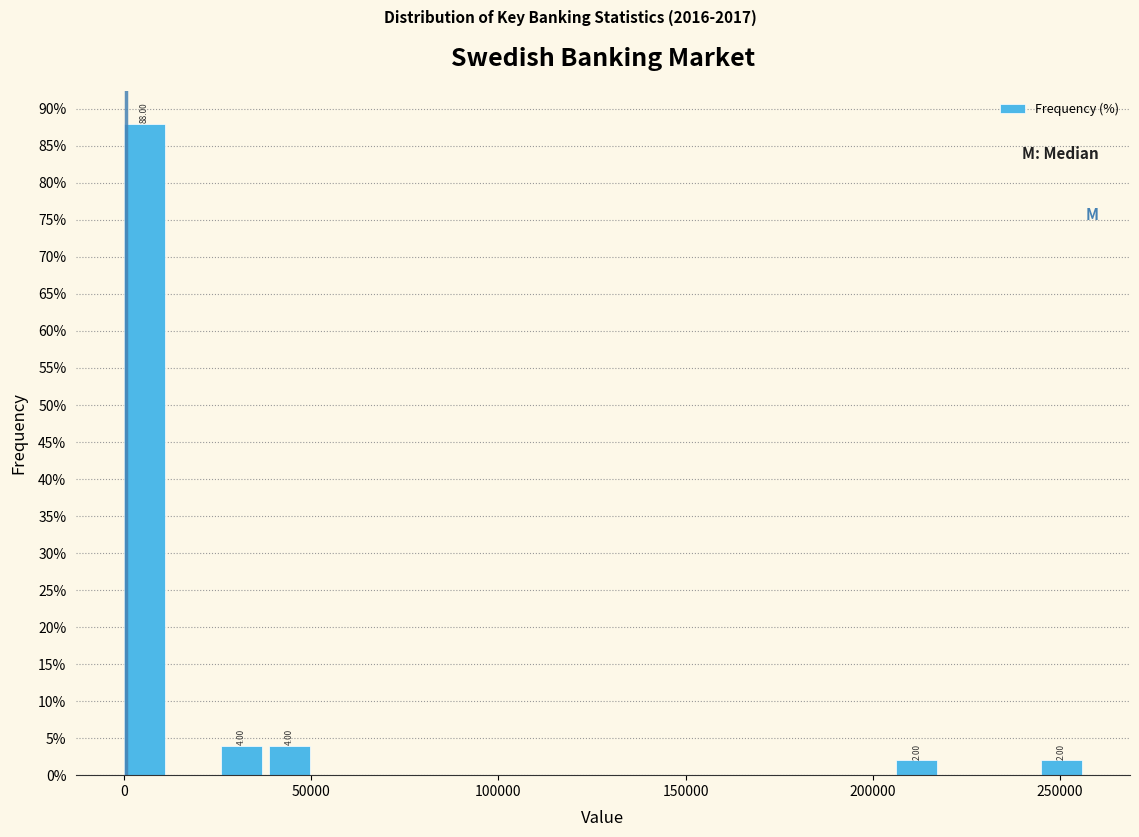

Around what value on the x-axis is the tallest bar? Give the approximate position of its centre, as read against the axis.

5000